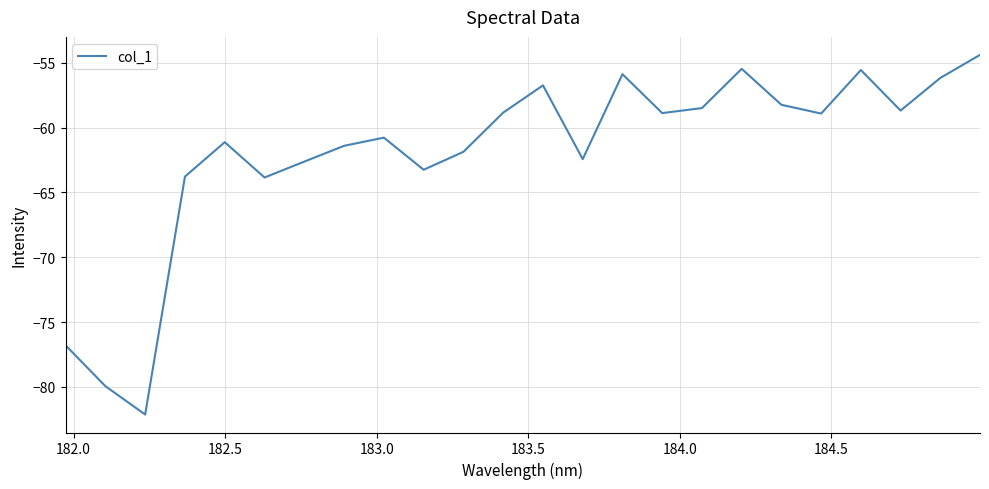

What is the sum of all values?

-1486.2